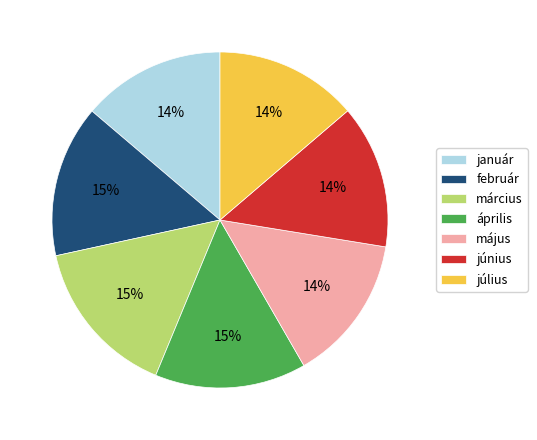

To the nearest percent, what percentage of the pie is március?

15%